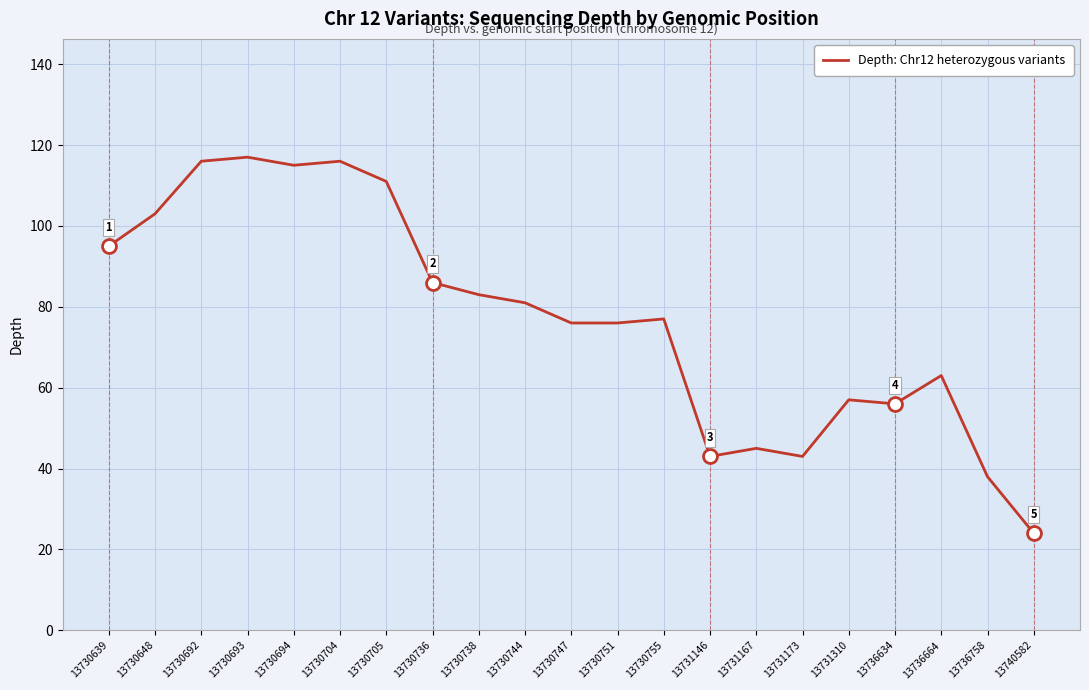

Reading right to left, what are all the values shown in this chart?

13740582=24	13736758=38	13736664=63	13736634=56	13731310=57	13731173=43	13731167=45	13731146=43	13730755=77	13730751=76	13730747=76	13730744=81	13730738=83	13730736=86	13730705=111	13730704=116	13730694=115	13730693=117	13730692=116	13730648=103	13730639=95